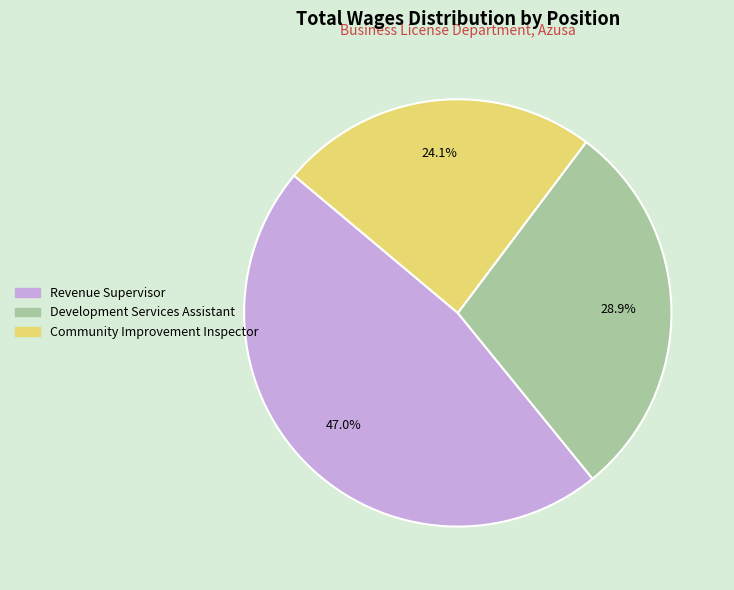

What percentage is the Development Services Assistant slice, to the nearest percent?

29%